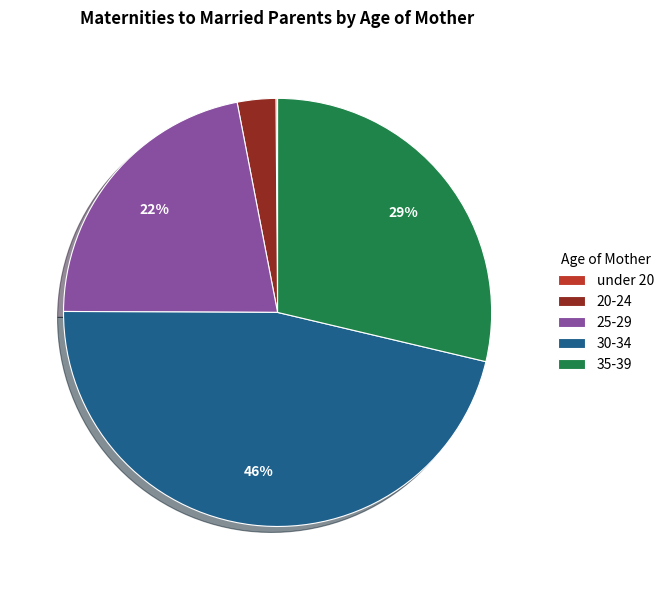

Is there a majority slice in this chart?

No